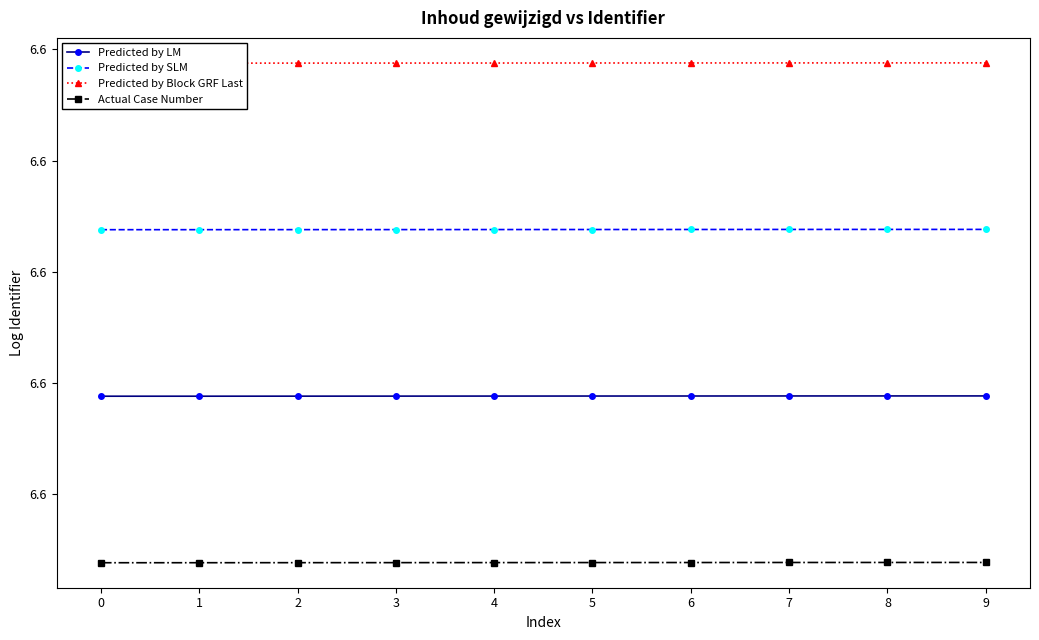

What is the sum of the Predicted by SLM values at 2 and 5?

13.3